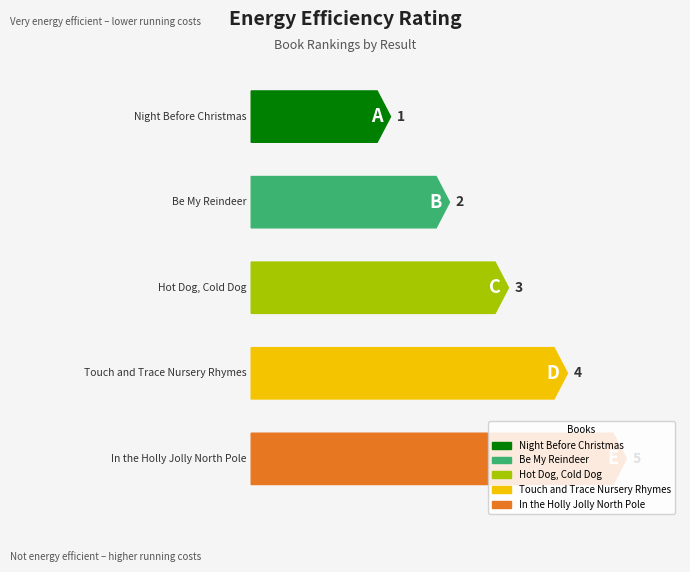

Is it true that Result equals 3 at Fiction, Little Simon?

False